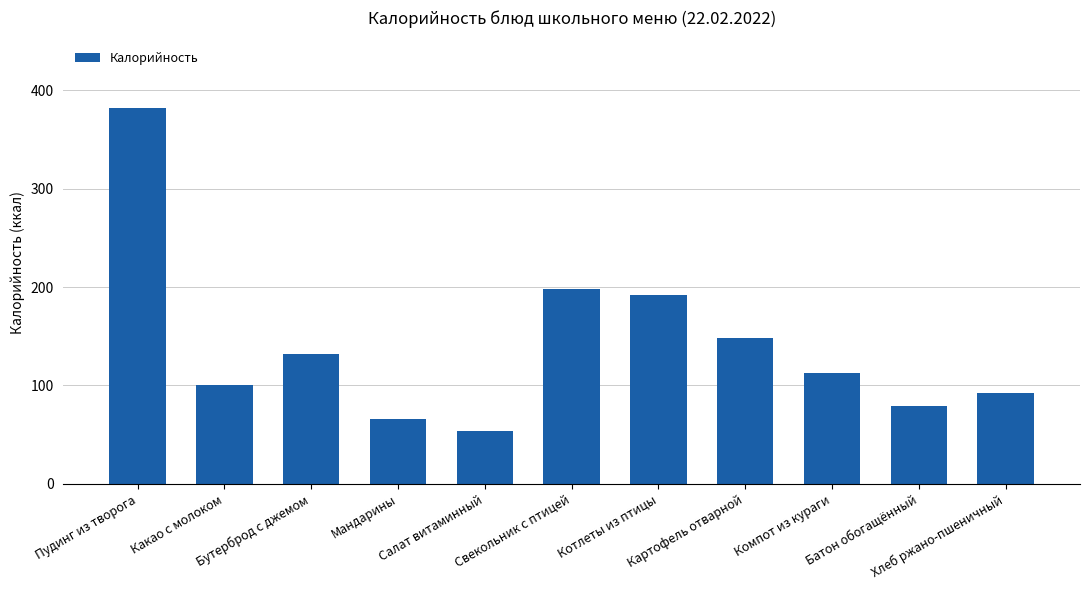

The chart shows a value of 66.0 at Мандарины. True or false?

True